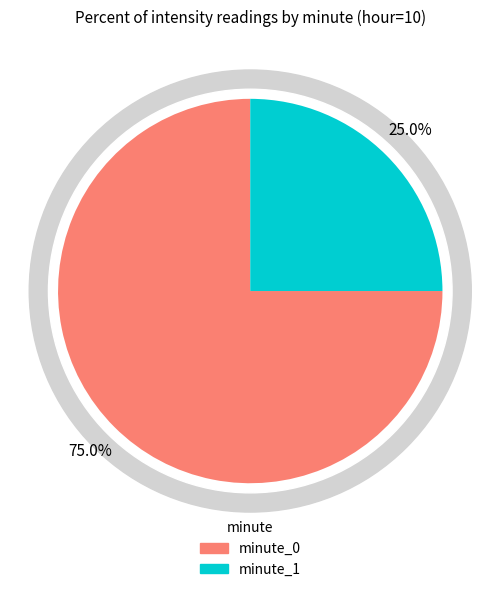

True or false: 18 accounts for 1% of the total.

False